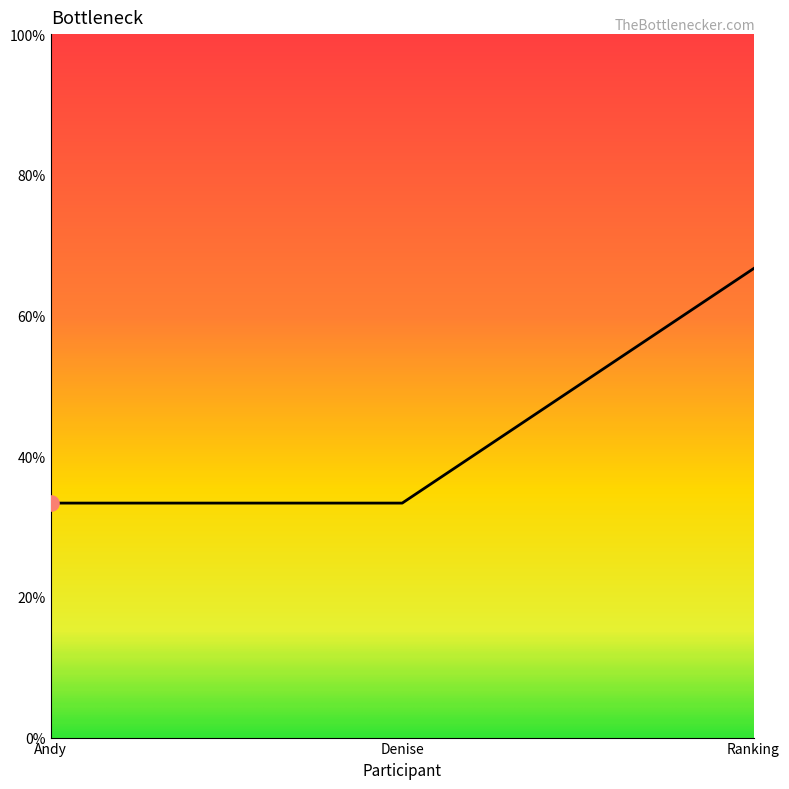

Between Andy and Denise, which is larger?

Andy